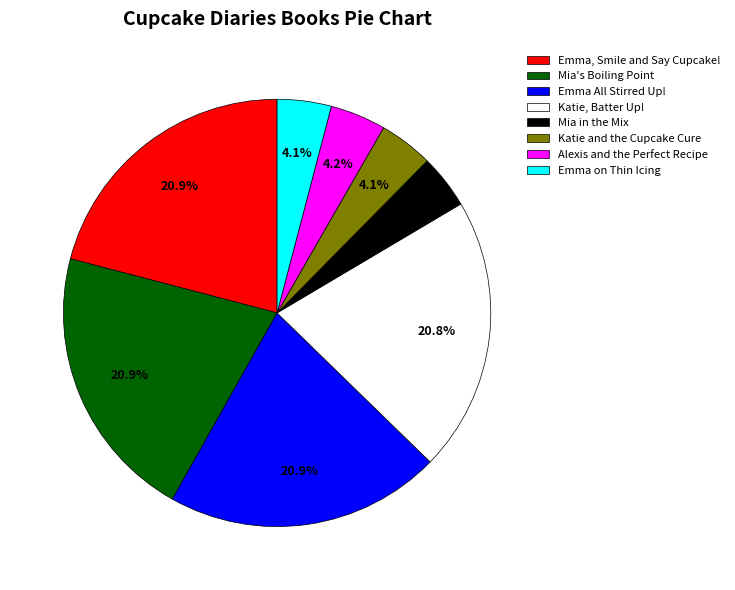

To the nearest percent, what percentage of the pie is Mia in the Mix?

4%